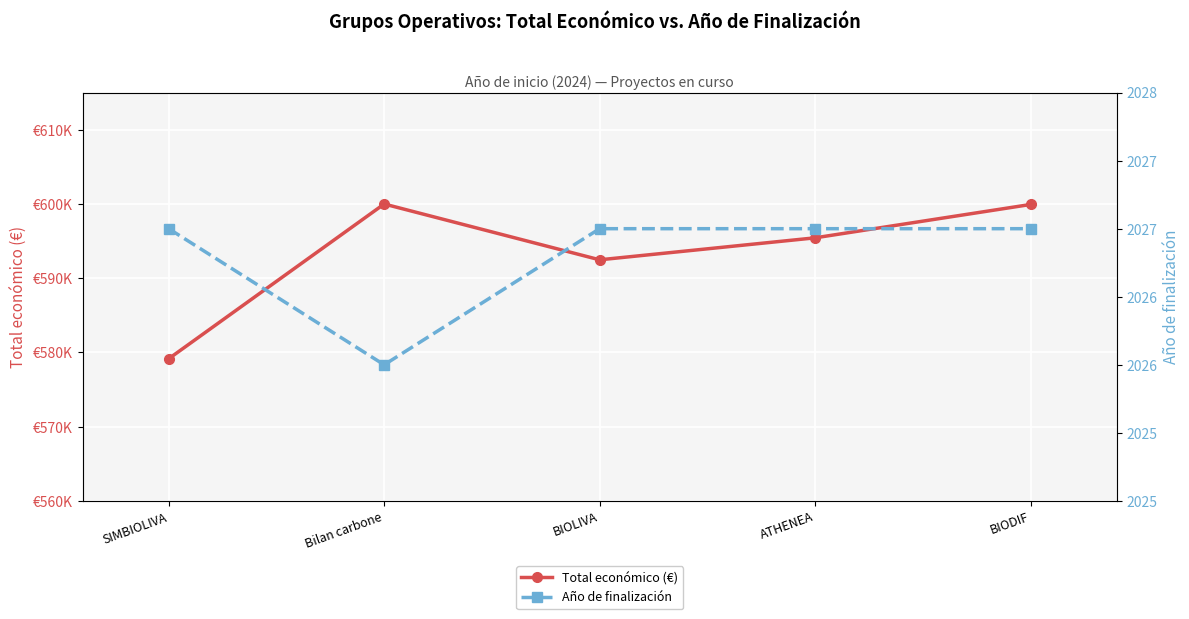

Rank the series by their average value, from highest to lowest.

Total económico (€), Año de finalización